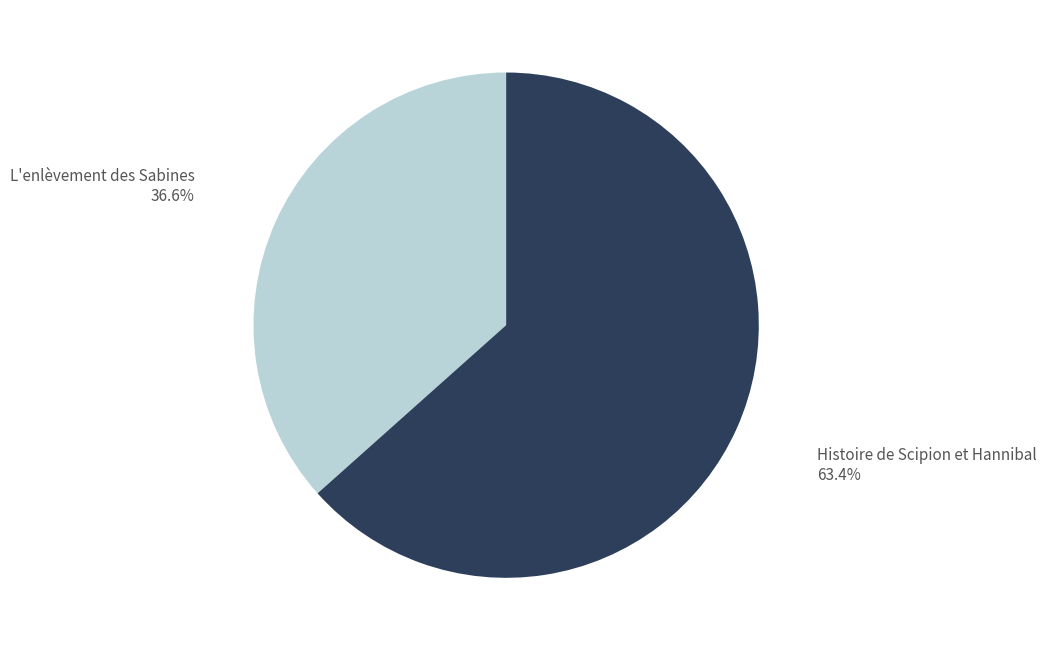

Count the number of slices in the pie.

2